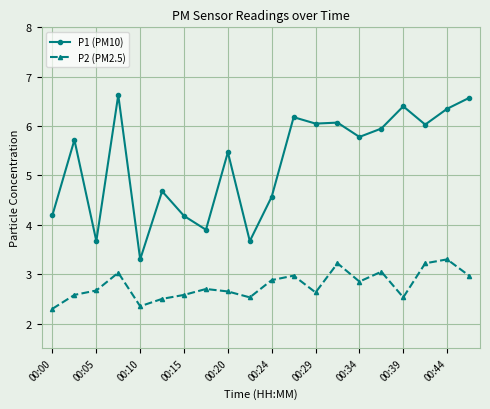

What is the highest value of the P1 (PM10) series?

6.6